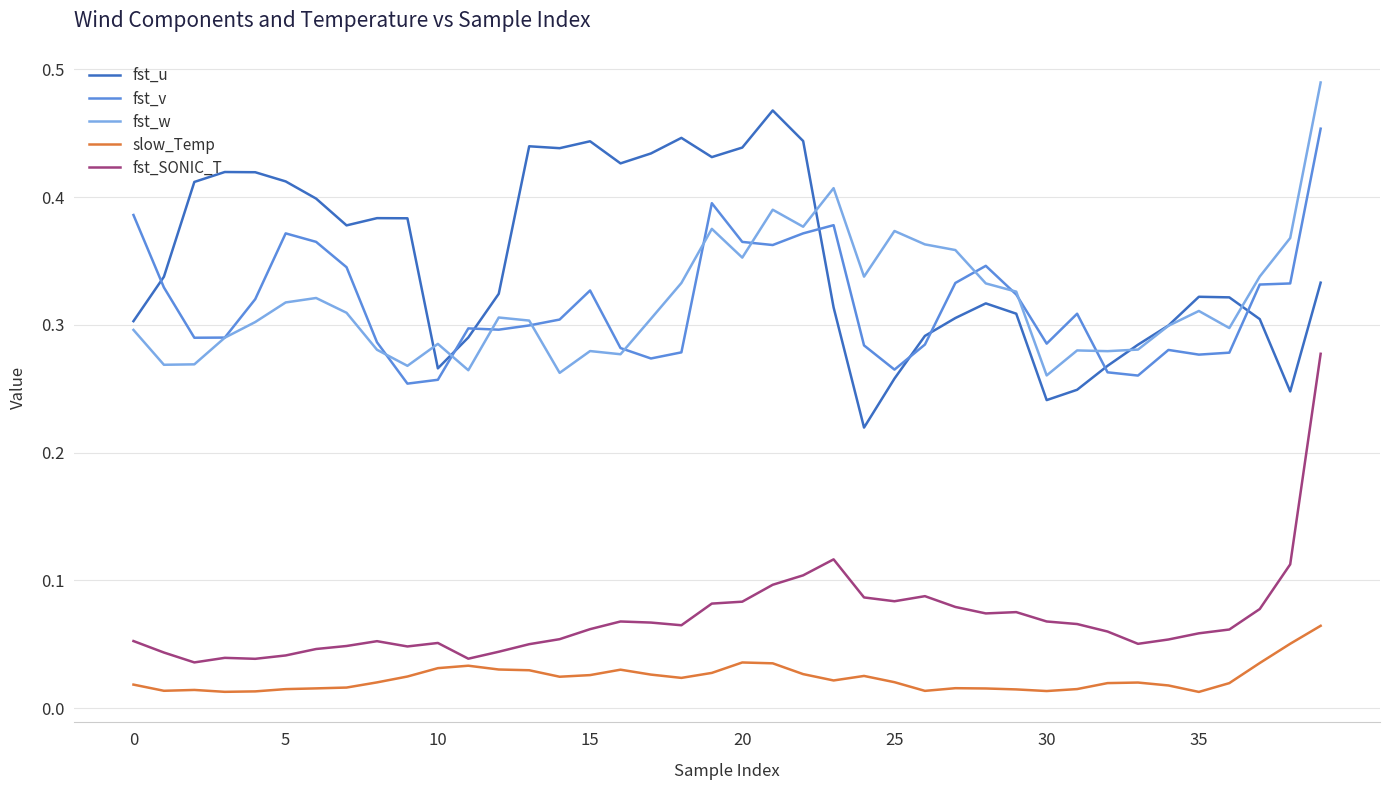

Which series has the largest total across all categories?

fst_u